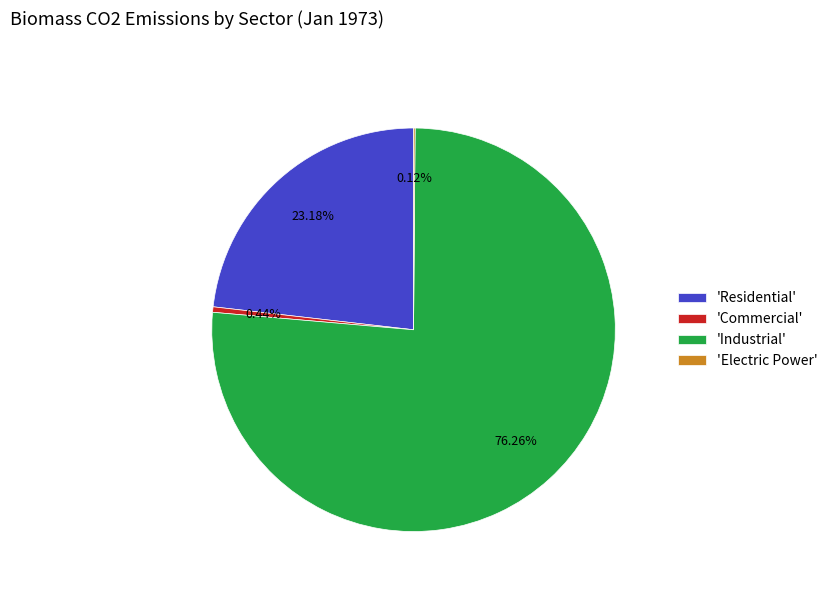

Is there any slice that represents more than half of the pie?

Yes